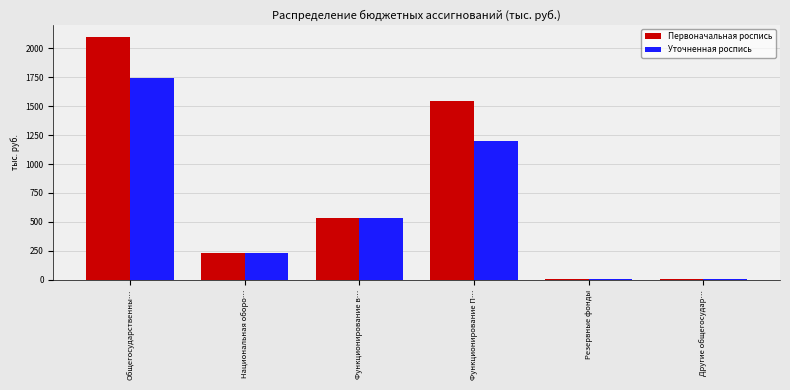

What is the label of the 3rd bar from the right?

Функционирование П…